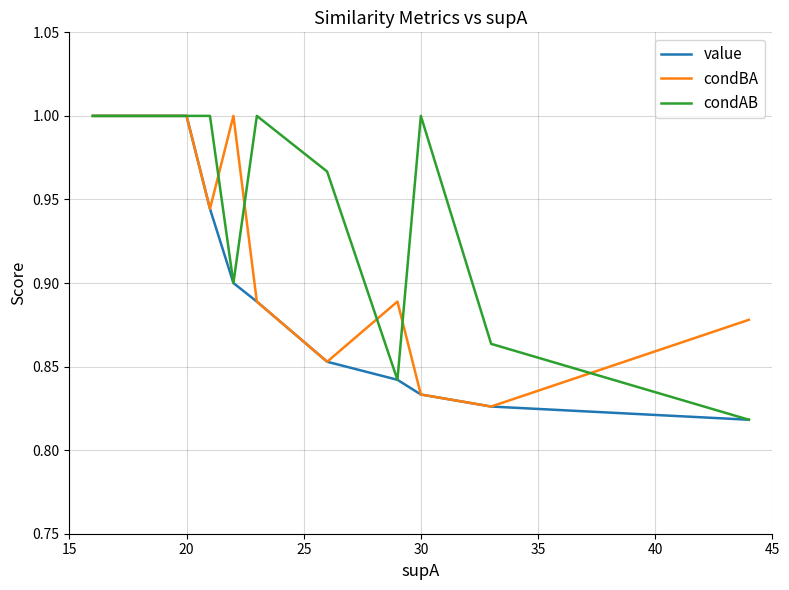

Which series has the largest total across all categories?

condAB